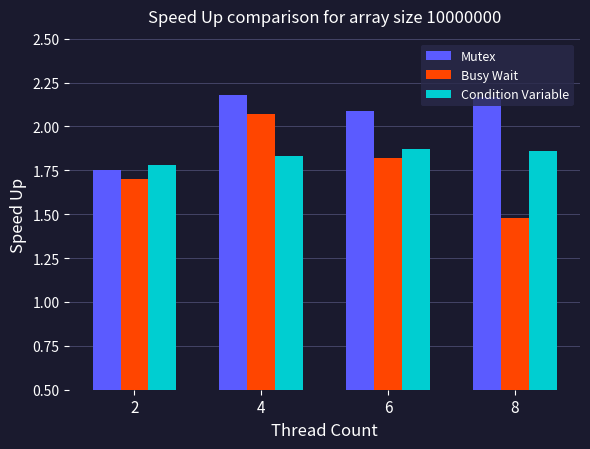

Does the chart contain any negative values?

No